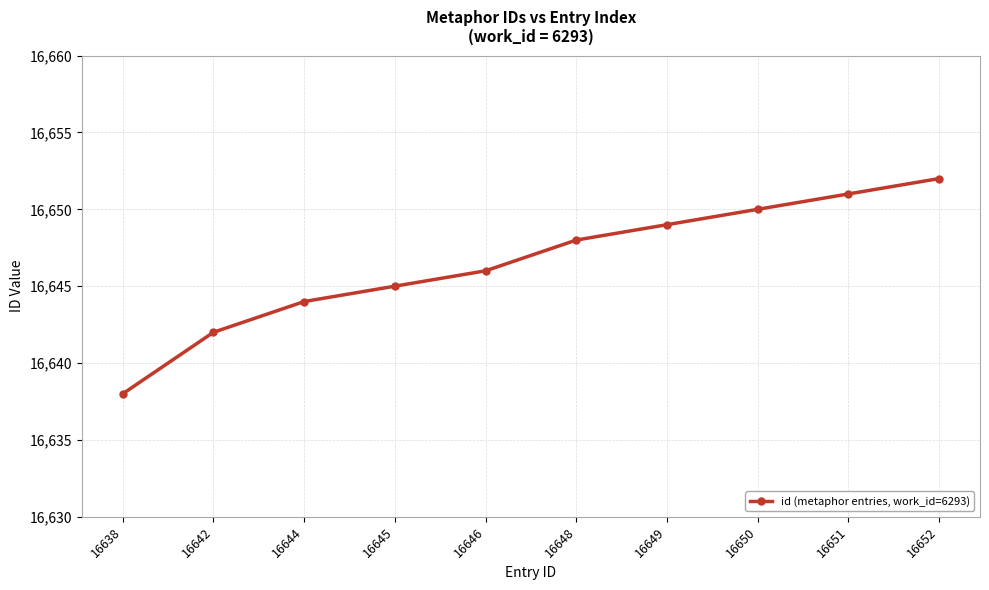

Rank the categories by value from highest to lowest.

16652, 16651, 16650, 16649, 16648, 16646, 16645, 16644, 16642, 16638